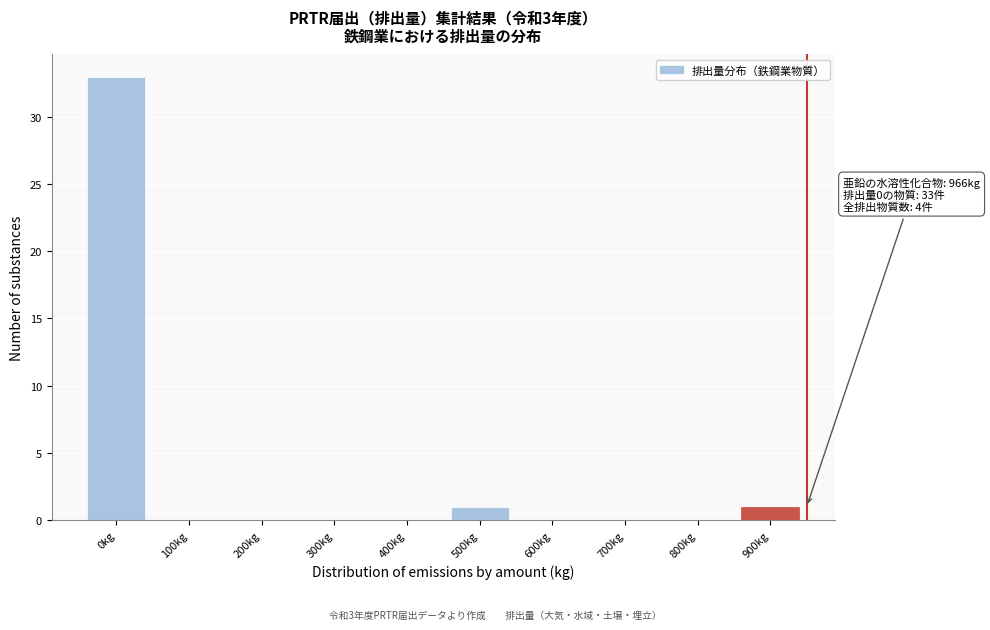

Reading left to right, what are all the values shown in this chart?

0kg=33	100kg=0	200kg=0	300kg=0	400kg=0	500kg=1	600kg=0	700kg=0	800kg=0	900kg=1